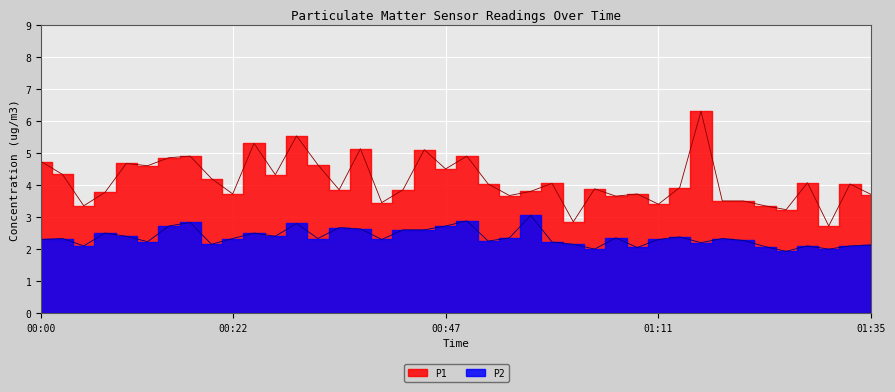

What is the approximate value of P1 at 01:04?

3.9